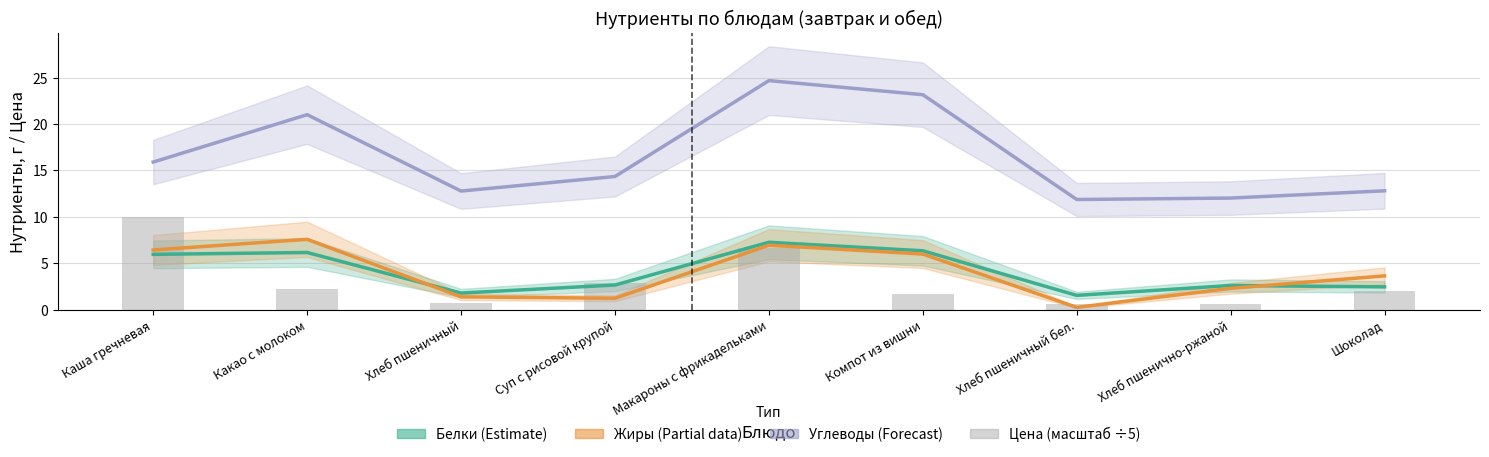

What is the average value of the Углеводы (Forecast) series?

16.5